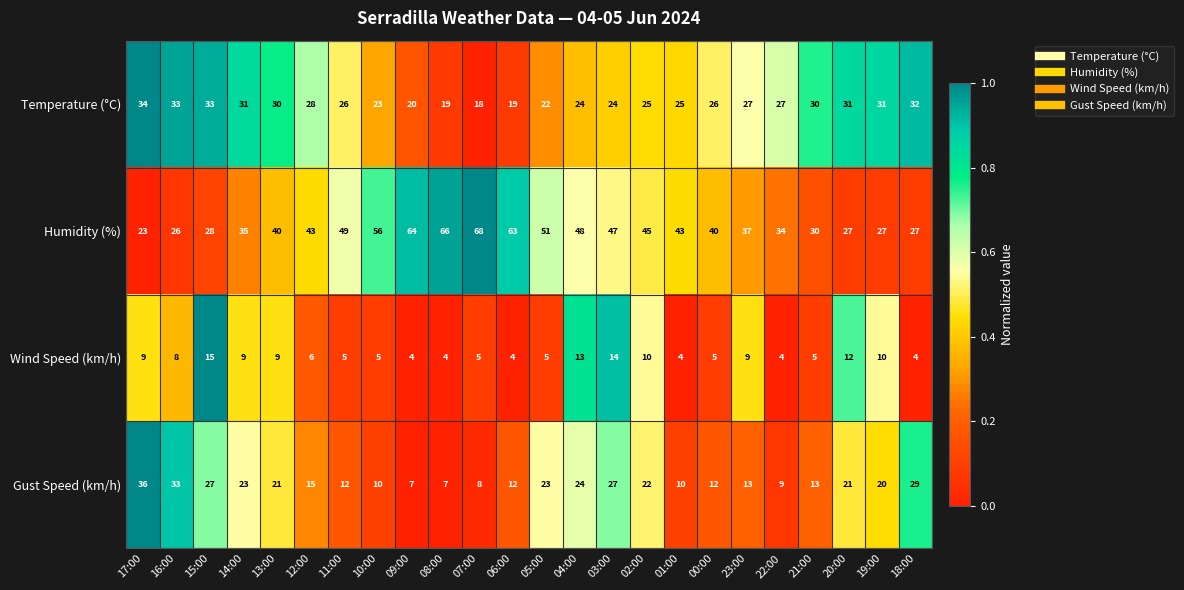

The value of Gust Speed (km/h) at 07:00 is 8. True or false?

True